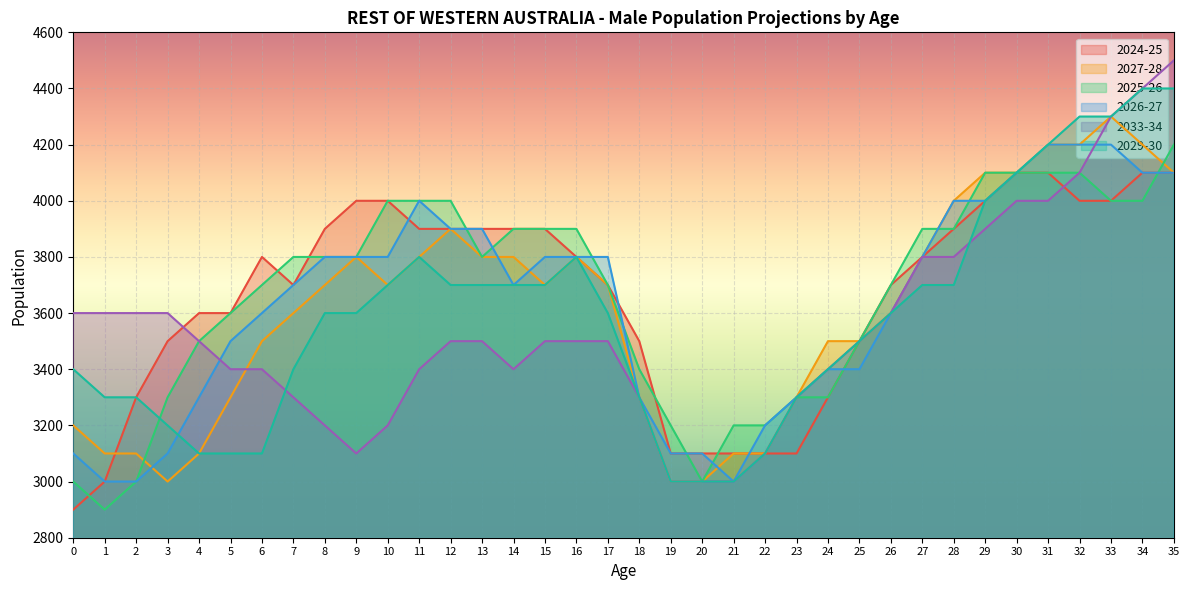

Which series changed the most between 27 and 32?

2029-30